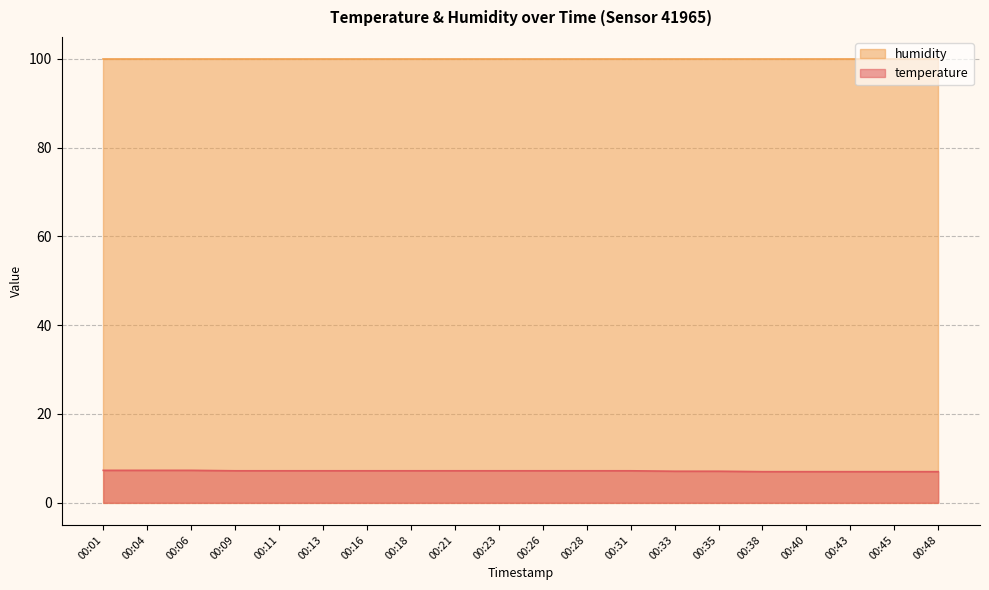

The chart shows a value of 7.0 at 00:45. True or false?

True